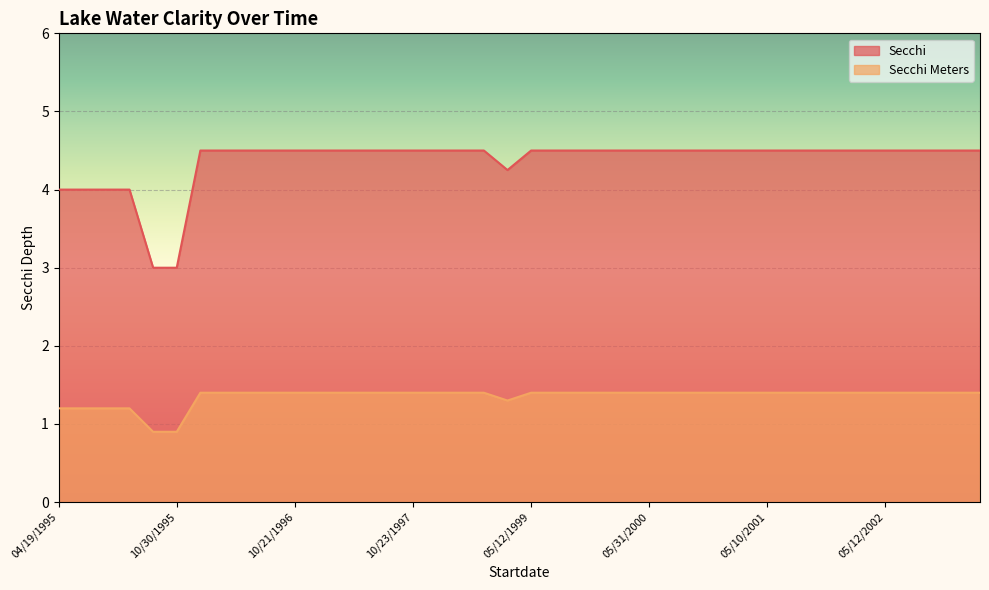

Reading left to right, list all the values displayed in this chart.

Secchi: 04/19/1995=4.0	05/17/1995=4.0	06/27/1995=4.0	07/24/1995=4.0	08/29/1995=3.0	10/30/1995=3.0	05/19/1996=4.5	06/19/1996=4.5	07/21/1996=4.5	08/26/1996=4.5	10/21/1996=4.5	05/19/1997=4.5	06/11/1997=4.5	07/21/1997=4.5	08/25/1997=4.5	10/23/1997=4.5	06/16/1998=4.5	07/18/1998=4.5	08/31/1998=4.5	10/14/1998=4.2	05/12/1999=4.5	06/19/1999=4.5	07/26/1999=4.5	08/30/1999=4.5	10/08/1999=4.5	05/31/2000=4.5	06/27/2000=4.5	07/29/2000=4.5	08/27/2000=4.5	10/20/2000=4.5	05/10/2001=4.5	06/26/2001=4.5	07/24/2001=4.5	09/12/2001=4.5	10/24/2001=4.5	05/12/2002=4.5	06/28/2002=4.5	08/05/2002=4.5	09/11/2002=4.5	10/09/2002=4.5
Secchi Meters: 04/19/1995=1.2	05/17/1995=1.2	06/27/1995=1.2	07/24/1995=1.2	08/29/1995=0.9	10/30/1995=0.9	05/19/1996=1.4	06/19/1996=1.4	07/21/1996=1.4	08/26/1996=1.4	10/21/1996=1.4	05/19/1997=1.4	06/11/1997=1.4	07/21/1997=1.4	08/25/1997=1.4	10/23/1997=1.4	06/16/1998=1.4	07/18/1998=1.4	08/31/1998=1.4	10/14/1998=1.3	05/12/1999=1.4	06/19/1999=1.4	07/26/1999=1.4	08/30/1999=1.4	10/08/1999=1.4	05/31/2000=1.4	06/27/2000=1.4	07/29/2000=1.4	08/27/2000=1.4	10/20/2000=1.4	05/10/2001=1.4	06/26/2001=1.4	07/24/2001=1.4	09/12/2001=1.4	10/24/2001=1.4	05/12/2002=1.4	06/28/2002=1.4	08/05/2002=1.4	09/11/2002=1.4	10/09/2002=1.4